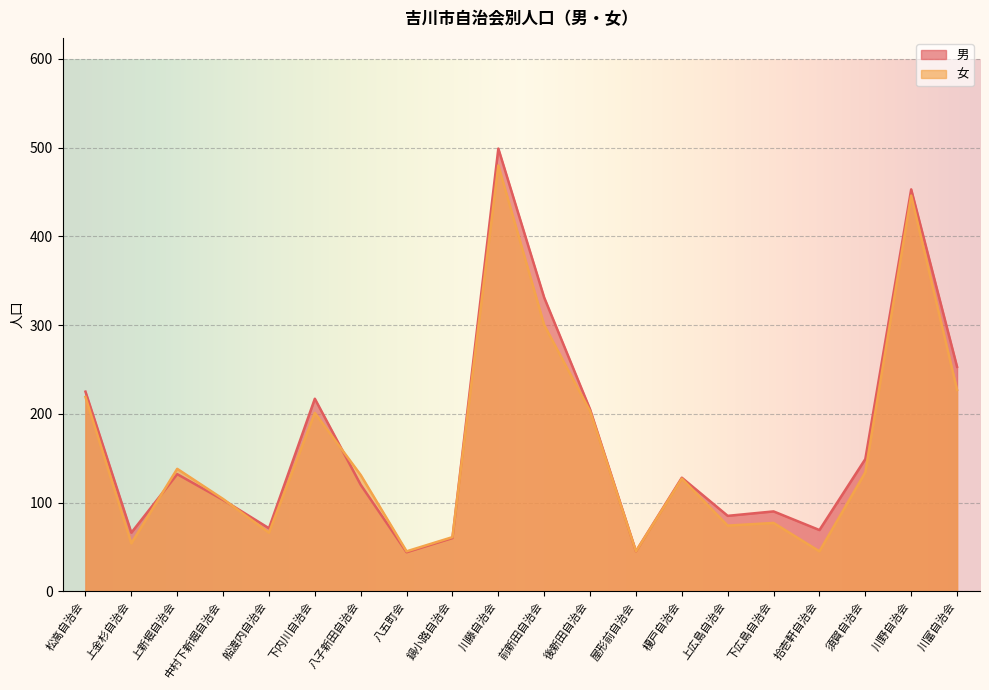

Rank the series by their maximum value, from highest to lowest.

男, 女